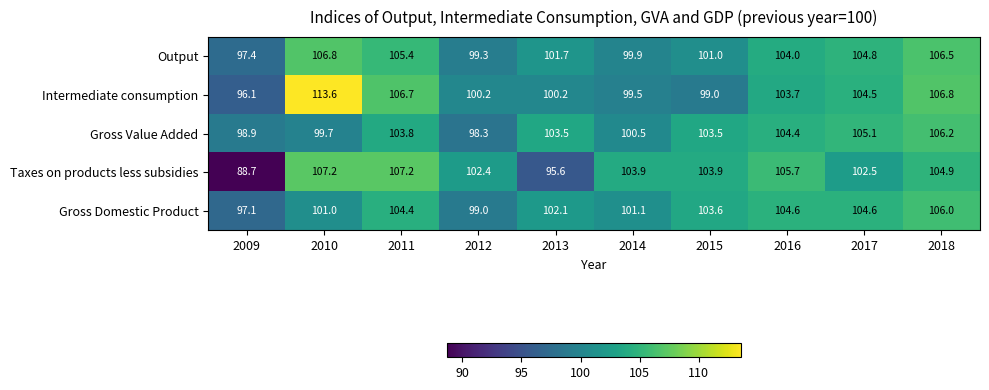

At how many categories does at least one series exceed 103?

8